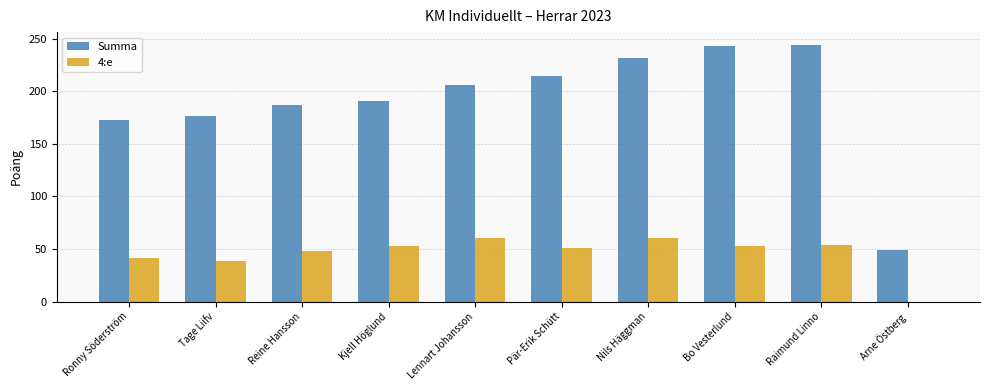

What is the sum of the Summa values at Reine Hansson and Ronny Söderström?

360